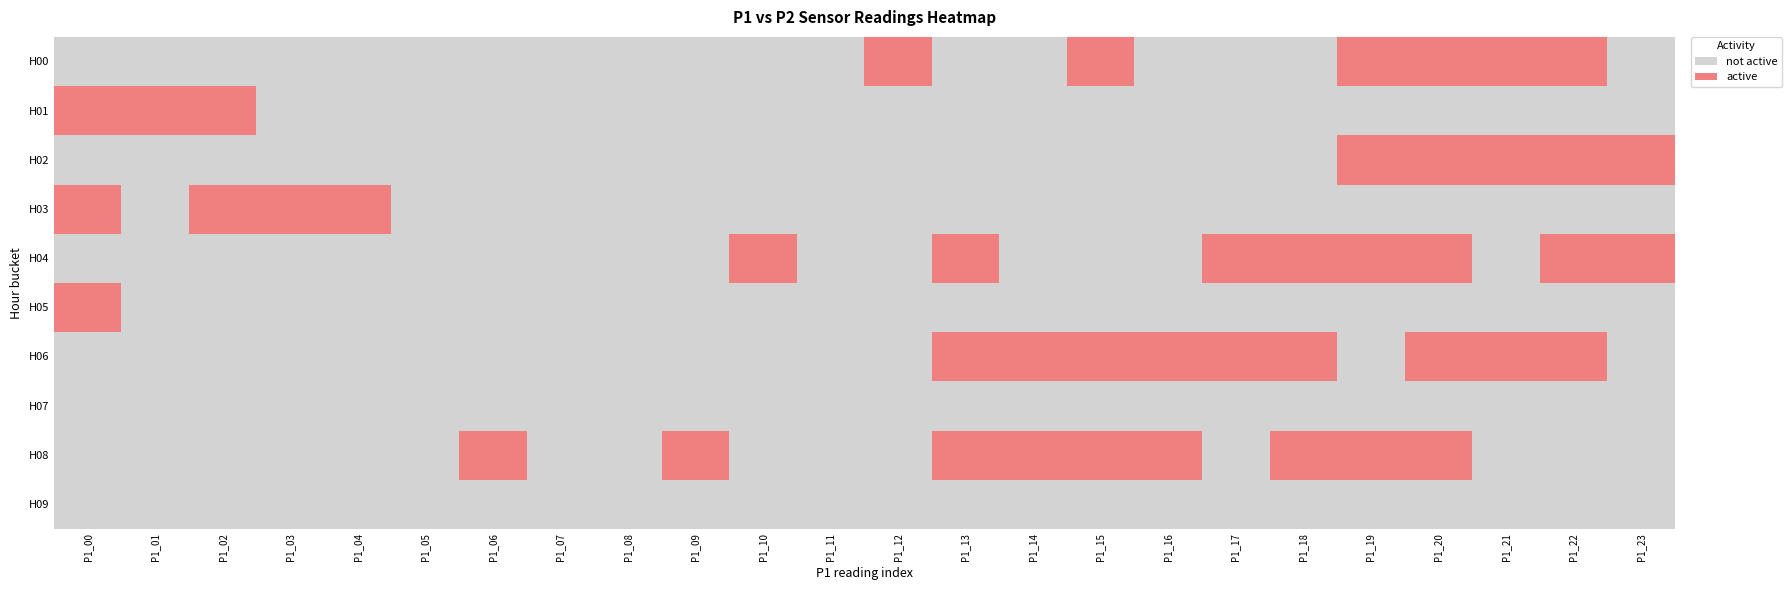

Reading left to right, transcribe all the data shown in this chart.

H00: P1_00=0	P1_01=0	P1_02=0	P1_03=0	P1_04=0	P1_05=0	P1_06=0	P1_07=0	P1_08=0	P1_09=0	P1_10=0	P1_11=0	P1_12=1	P1_13=0	P1_14=0	P1_15=1	P1_16=0	P1_17=0	P1_18=0	P1_19=1	P1_20=1	P1_21=1	P1_22=1	P1_23=0
H01: P1_00=1	P1_01=1	P1_02=1	P1_03=0	P1_04=0	P1_05=0	P1_06=0	P1_07=0	P1_08=0	P1_09=0	P1_10=0	P1_11=0	P1_12=0	P1_13=0	P1_14=0	P1_15=0	P1_16=0	P1_17=0	P1_18=0	P1_19=0	P1_20=0	P1_21=0	P1_22=0	P1_23=0
H02: P1_00=0	P1_01=0	P1_02=0	P1_03=0	P1_04=0	P1_05=0	P1_06=0	P1_07=0	P1_08=0	P1_09=0	P1_10=0	P1_11=0	P1_12=0	P1_13=0	P1_14=0	P1_15=0	P1_16=0	P1_17=0	P1_18=0	P1_19=1	P1_20=1	P1_21=1	P1_22=1	P1_23=1
H03: P1_00=1	P1_01=0	P1_02=1	P1_03=1	P1_04=1	P1_05=0	P1_06=0	P1_07=0	P1_08=0	P1_09=0	P1_10=0	P1_11=0	P1_12=0	P1_13=0	P1_14=0	P1_15=0	P1_16=0	P1_17=0	P1_18=0	P1_19=0	P1_20=0	P1_21=0	P1_22=0	P1_23=0
H04: P1_00=0	P1_01=0	P1_02=0	P1_03=0	P1_04=0	P1_05=0	P1_06=0	P1_07=0	P1_08=0	P1_09=0	P1_10=1	P1_11=0	P1_12=0	P1_13=1	P1_14=0	P1_15=0	P1_16=0	P1_17=1	P1_18=1	P1_19=1	P1_20=1	P1_21=0	P1_22=1	P1_23=1
H05: P1_00=1	P1_01=0	P1_02=0	P1_03=0	P1_04=0	P1_05=0	P1_06=0	P1_07=0	P1_08=0	P1_09=0	P1_10=0	P1_11=0	P1_12=0	P1_13=0	P1_14=0	P1_15=0	P1_16=0	P1_17=0	P1_18=0	P1_19=0	P1_20=0	P1_21=0	P1_22=0	P1_23=0
H06: P1_00=0	P1_01=0	P1_02=0	P1_03=0	P1_04=0	P1_05=0	P1_06=0	P1_07=0	P1_08=0	P1_09=0	P1_10=0	P1_11=0	P1_12=0	P1_13=1	P1_14=1	P1_15=1	P1_16=1	P1_17=1	P1_18=1	P1_19=0	P1_20=1	P1_21=1	P1_22=1	P1_23=0
H07: P1_00=0	P1_01=0	P1_02=0	P1_03=0	P1_04=0	P1_05=0	P1_06=0	P1_07=0	P1_08=0	P1_09=0	P1_10=0	P1_11=0	P1_12=0	P1_13=0	P1_14=0	P1_15=0	P1_16=0	P1_17=0	P1_18=0	P1_19=0	P1_20=0	P1_21=0	P1_22=0	P1_23=0
H08: P1_00=0	P1_01=0	P1_02=0	P1_03=0	P1_04=0	P1_05=0	P1_06=1	P1_07=0	P1_08=0	P1_09=1	P1_10=0	P1_11=0	P1_12=0	P1_13=1	P1_14=1	P1_15=1	P1_16=1	P1_17=0	P1_18=1	P1_19=1	P1_20=1	P1_21=0	P1_22=0	P1_23=0
H09: P1_00=0	P1_01=0	P1_02=0	P1_03=0	P1_04=0	P1_05=0	P1_06=0	P1_07=0	P1_08=0	P1_09=0	P1_10=0	P1_11=0	P1_12=0	P1_13=0	P1_14=0	P1_15=0	P1_16=0	P1_17=0	P1_18=0	P1_19=0	P1_20=0	P1_21=0	P1_22=0	P1_23=0